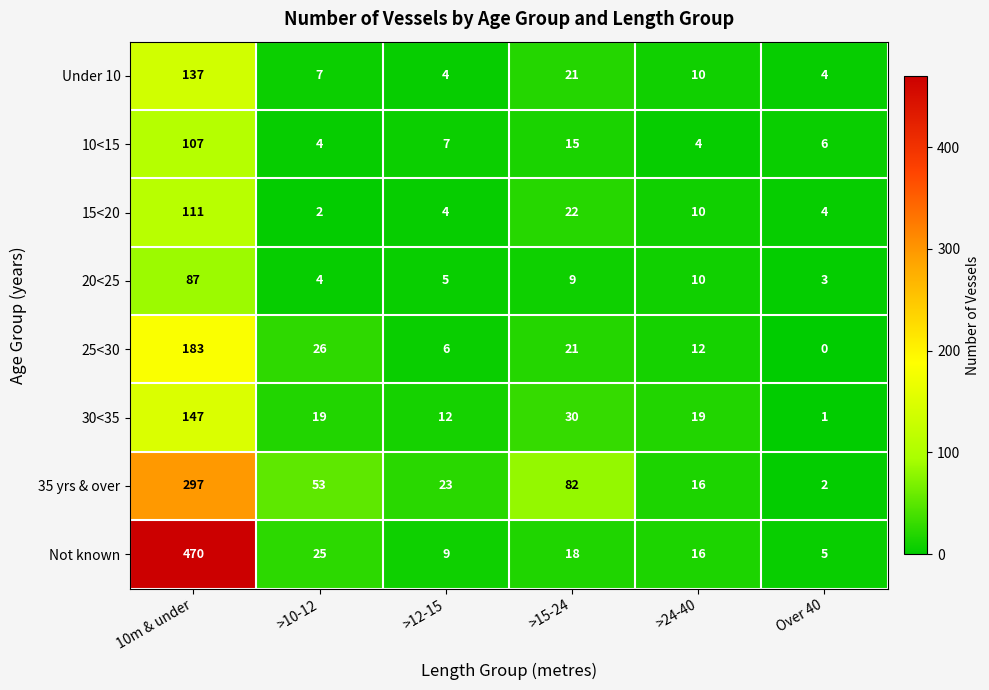

Which label corresponds to the smallest value in the chart?

Over 40